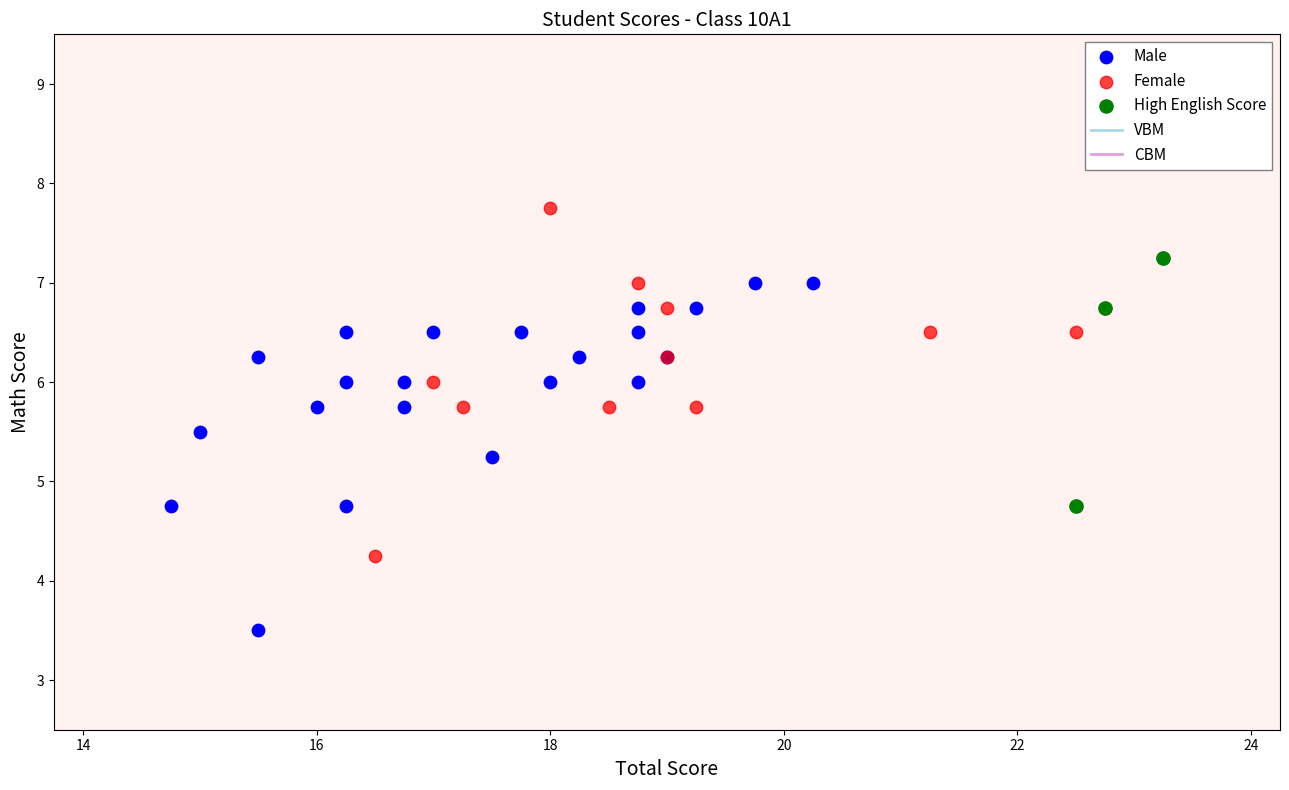

Which series contains the lowest Y value?

Male